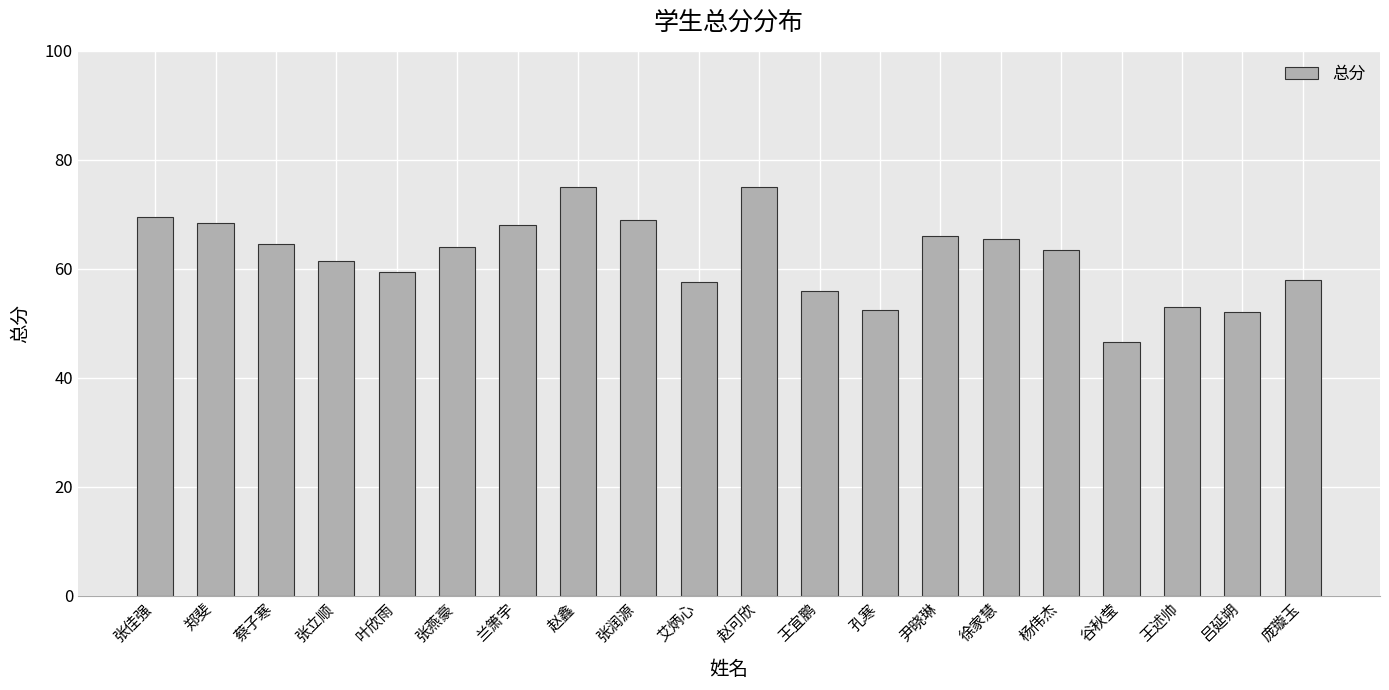

The value at 徐家慧 is 65.5. True or false?

True